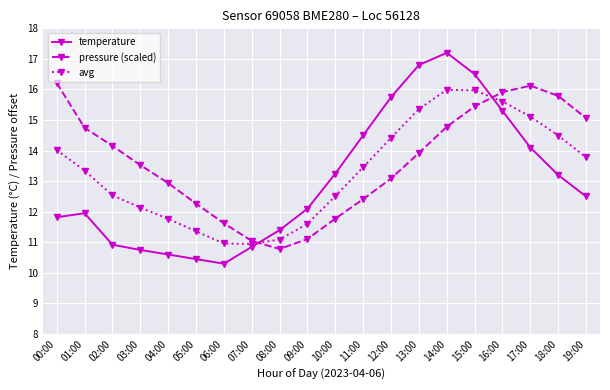

What value does the pressure (scaled) series have at 18:00?

15.8